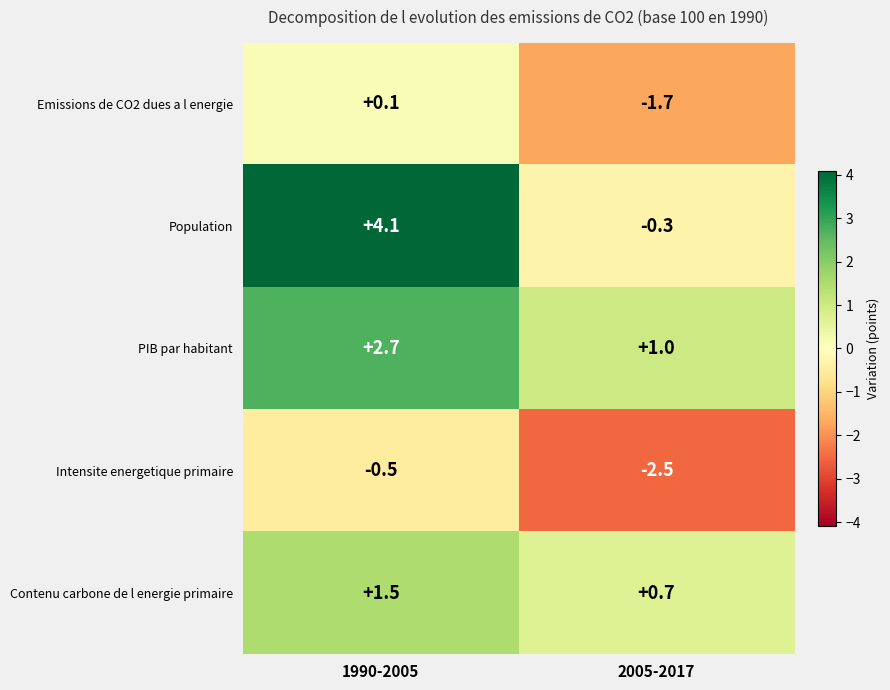

Between 1990-2005 and 2005-2017, which series saw the biggest shift?

Population